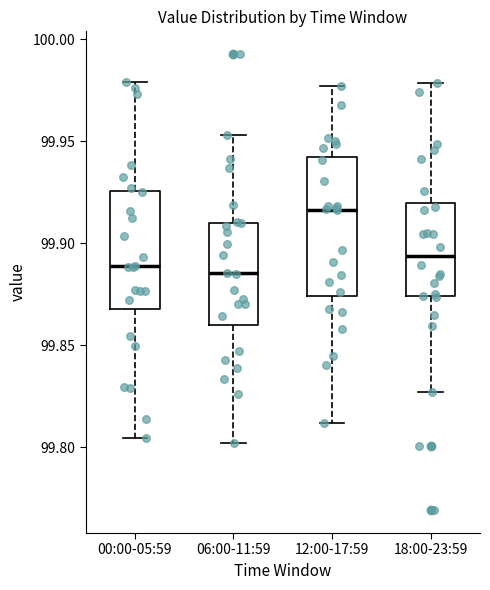

Reading left to right, transcribe this box plot: for each box, give where its median line is, the range the box spans, and where its two whiskers end, as read against the y-axis. The values are not printed on the chart, so give them approximately, as read against the axis.

00:00-05:59: median 99.890, box 99.870 to 99.925, whiskers 99.805 to 99.980
06:00-11:59: median 99.885, box 99.860 to 99.910, whiskers 99.800 to 99.955
12:00-17:59: median 99.915, box 99.875 to 99.940, whiskers 99.810 to 99.975
18:00-23:59: median 99.895, box 99.875 to 99.920, whiskers 99.825 to 99.980